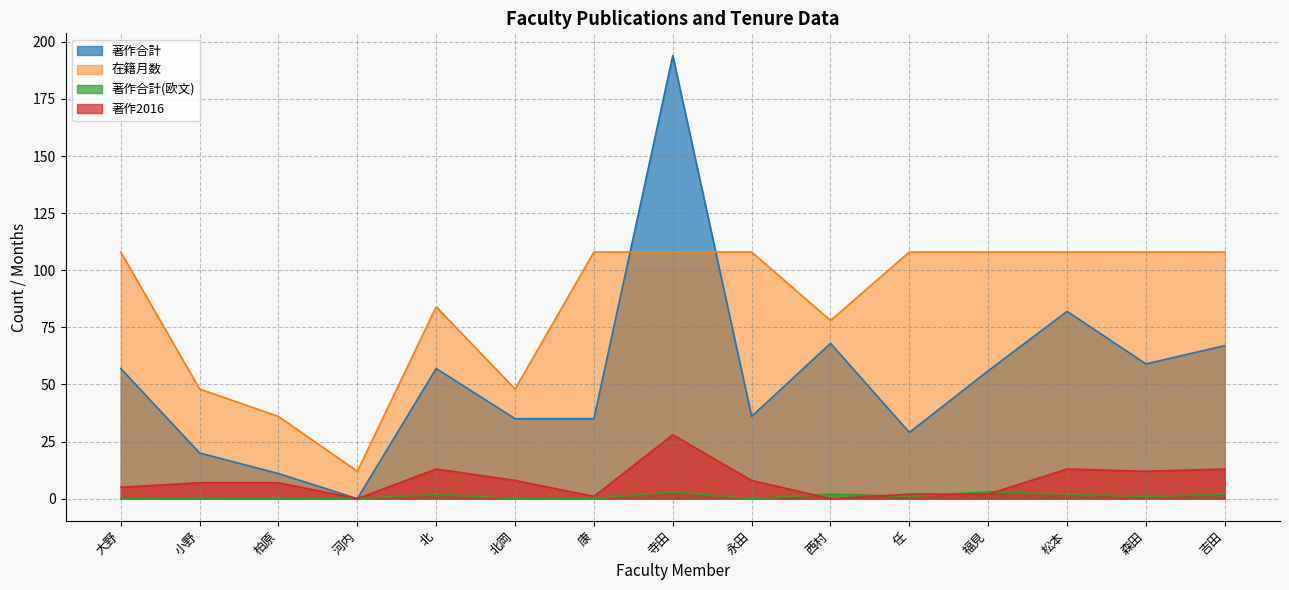

Reading right to left, what are all the values shown in this chart?

著作合計: 吉田=67	森田=59	松本=82	福見=56	任=29	西村=68	永田=36	寺田=194	康=35	北岡=35	北=57	河内=0	柏原=11	小野=20	大野=57
在籍月数: 吉田=108	森田=108	松本=108	福見=108	任=108	西村=78	永田=108	寺田=108	康=108	北岡=48	北=84	河内=12	柏原=36	小野=48	大野=108
著作合計(欧文): 吉田=2	森田=1	松本=2	福見=3	任=1	西村=2	永田=0	寺田=3	康=0	北岡=0	北=2	河内=0	柏原=0	小野=0	大野=0
著作2016: 吉田=13	森田=12	松本=13	福見=2	任=2	西村=0	永田=8	寺田=28	康=1	北岡=8	北=13	河内=0	柏原=7	小野=7	大野=5